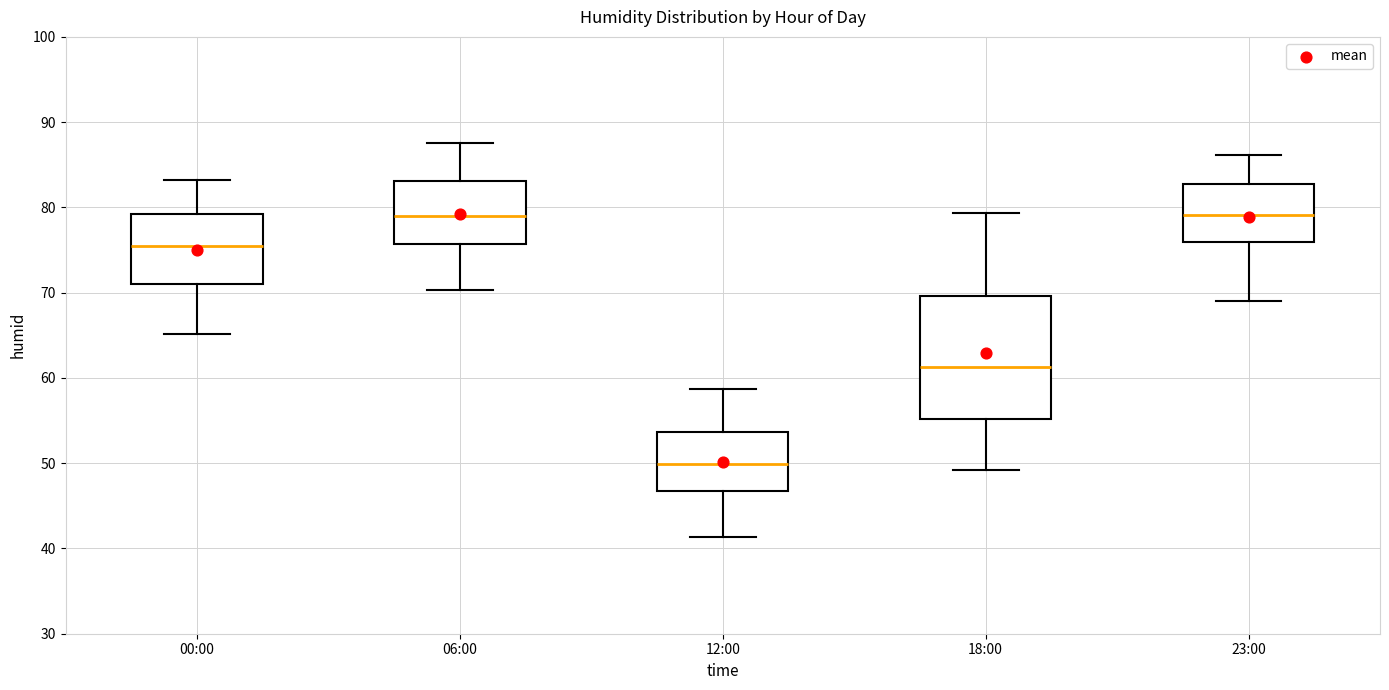

Comparing the boxes themselves (not the whiskers), which one is the tallest?

18:00